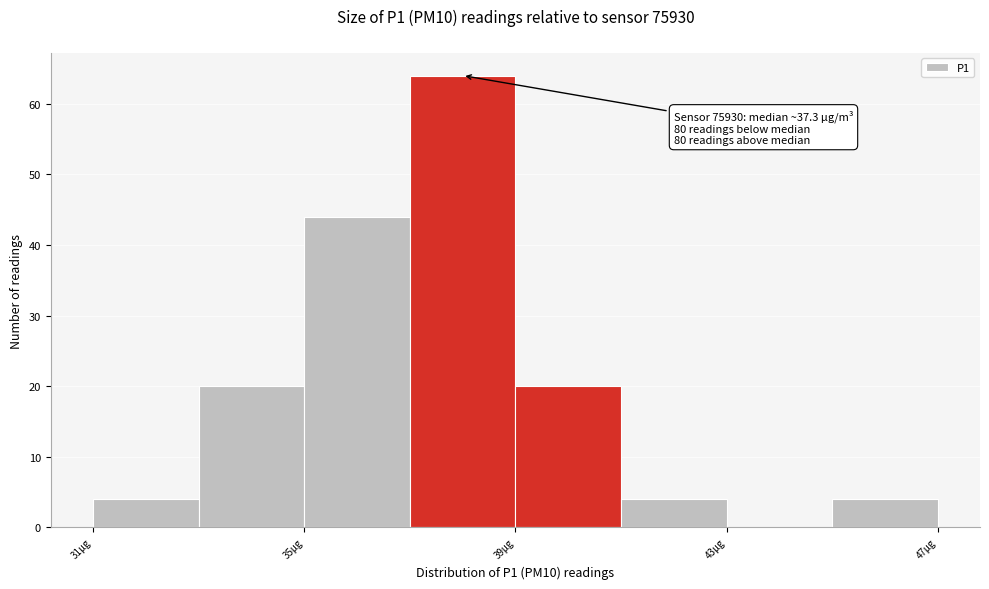

Over which range of the x-axis is the bar tallest?

37 to 39